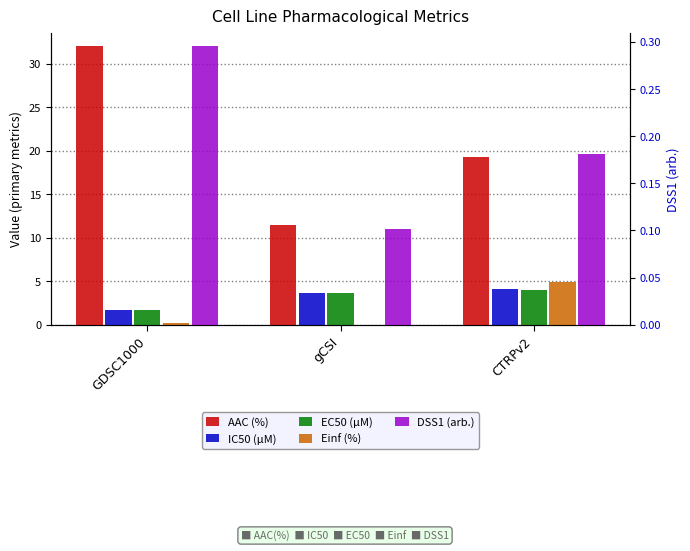

Reading left to right, what are all the values shown in this chart?

AAC (%): 32.0	11.4	19.3
IC50 (µM): 1.7	3.7	4.1
EC50 (µM): 1.7	3.7	4.0
Einf (%): 0.2	0.0	5.0
DSS1 (arb.): 0.3	0.1	0.2